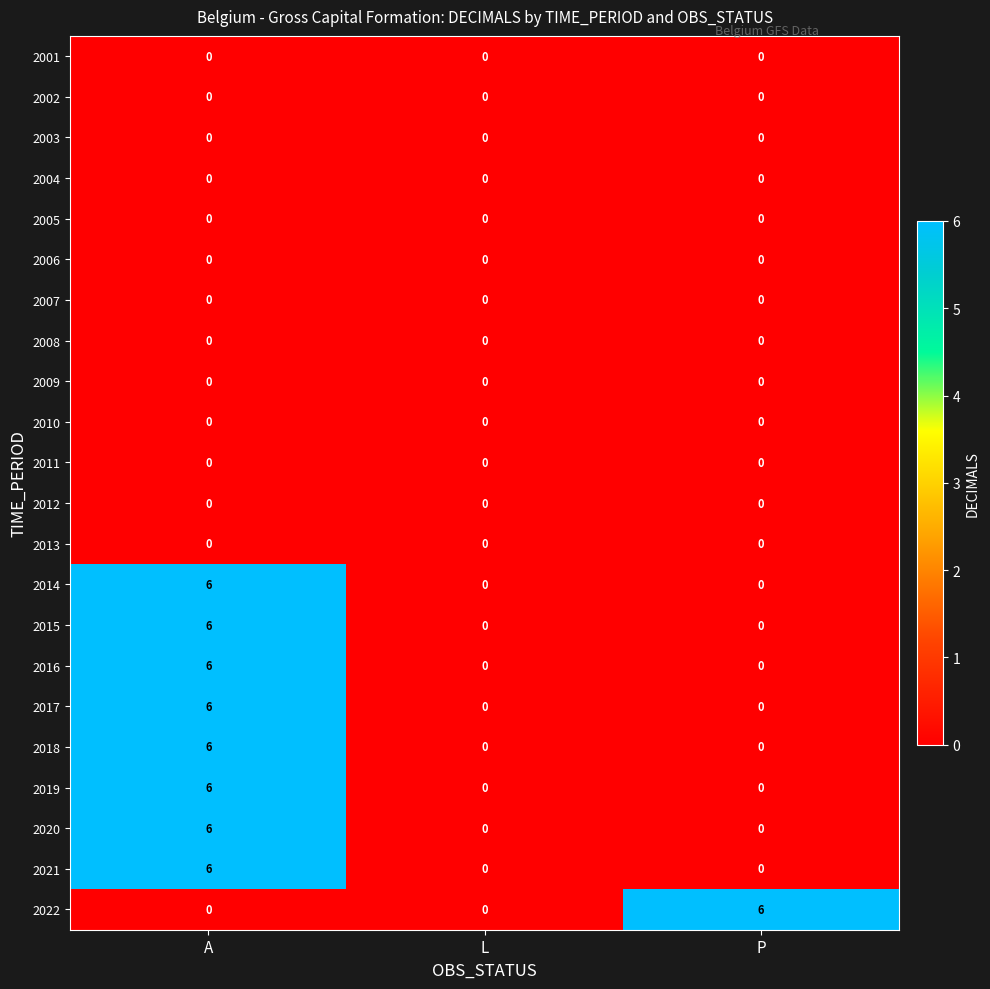

What is the highest value of the 2014 series?

6